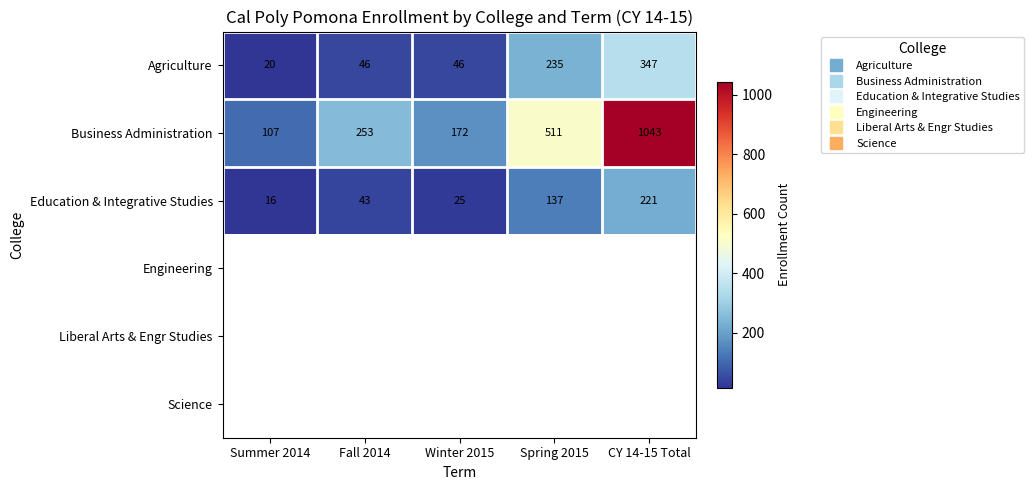

List the labels in order of Business Administration value, largest first.

CY 14-15 Total, Spring 2015, Fall 2014, Winter 2015, Summer 2014